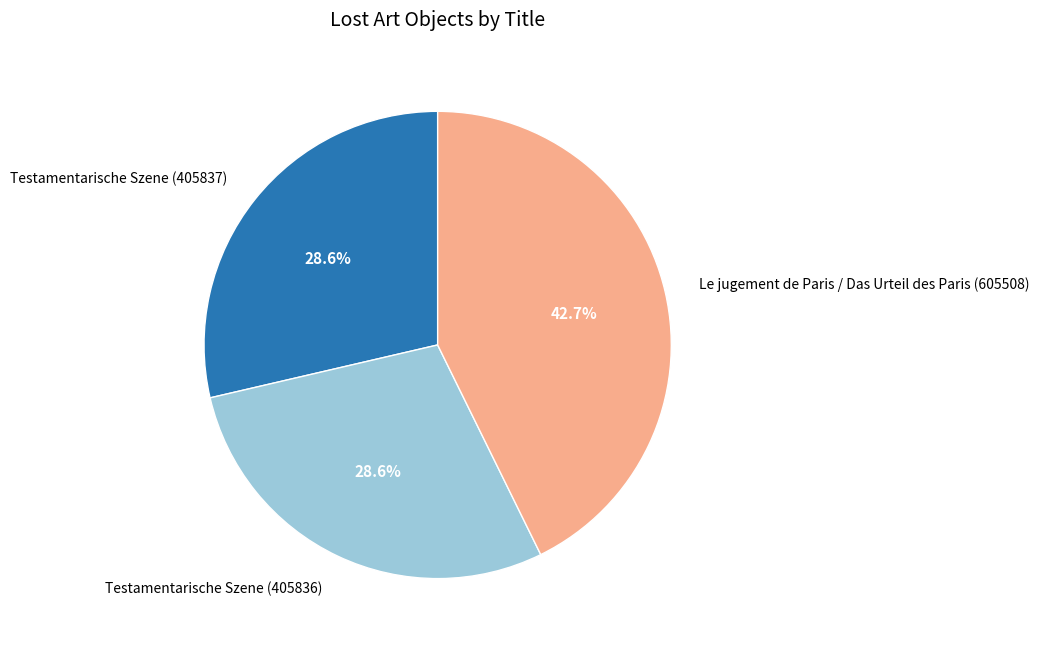

What portion of the pie excludes Testamentarische Szene (405837)?

71.4%